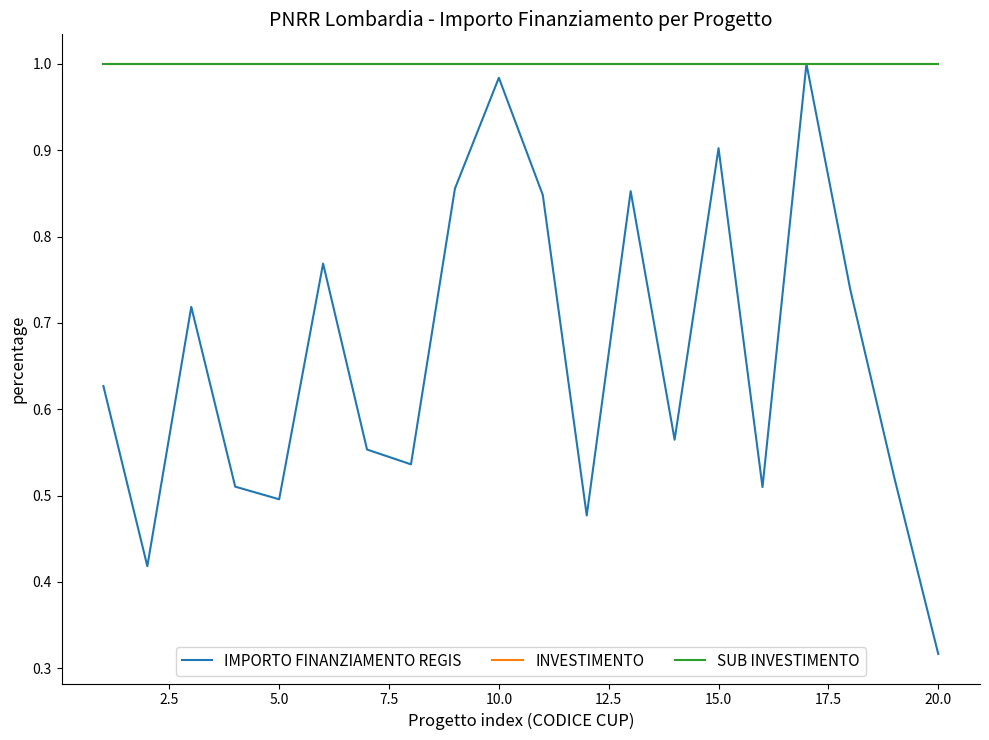

Reading left to right, extract all data points from this chart.

IMPORTO FINANZIAMENTO REGIS: 0.6	0.4	0.7	0.5	0.5	0.8	0.6	0.5	0.9	1.0	0.8	0.5	0.9	0.6	0.9	0.5	1.0	0.7	0.5	0.3
INVESTIMENTO: 1.0	1.0	1.0	1.0	1.0	1.0	1.0	1.0	1.0	1.0	1.0	1.0	1.0	1.0	1.0	1.0	1.0	1.0	1.0	1.0
SUB INVESTIMENTO: 1.0	1.0	1.0	1.0	1.0	1.0	1.0	1.0	1.0	1.0	1.0	1.0	1.0	1.0	1.0	1.0	1.0	1.0	1.0	1.0